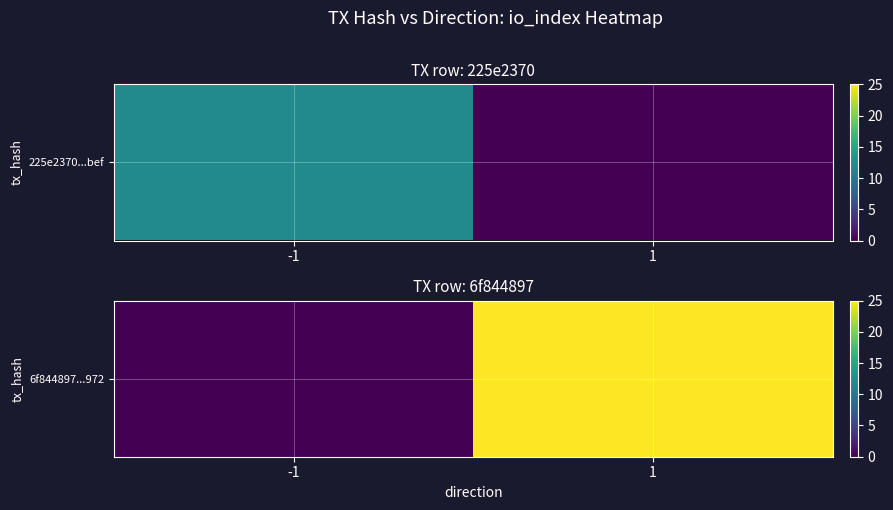

What is the maximum value shown in the chart?

25